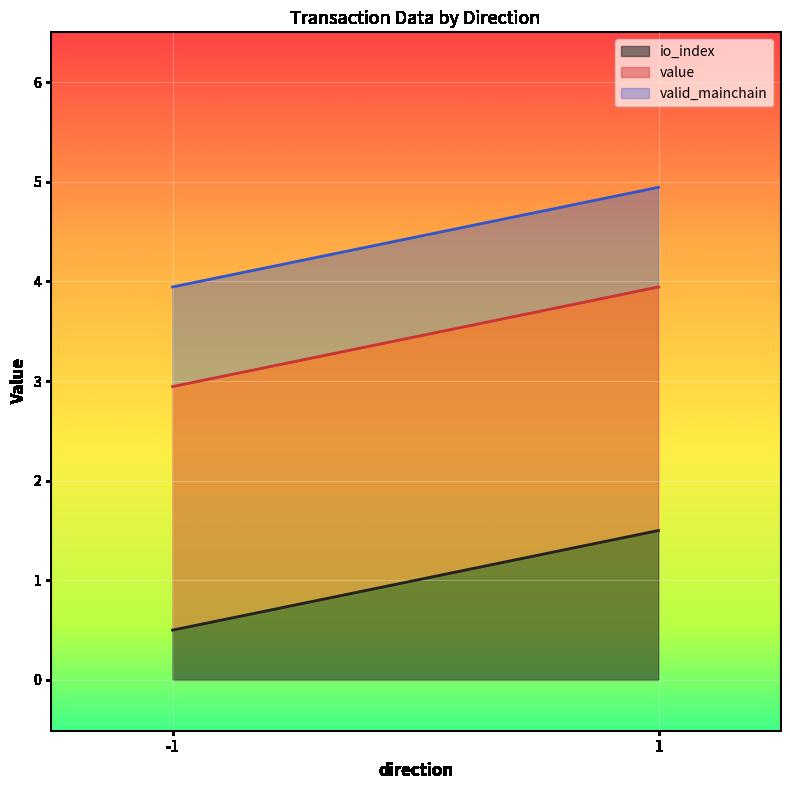

What is the average value of the valid_mainchain series?

1.0